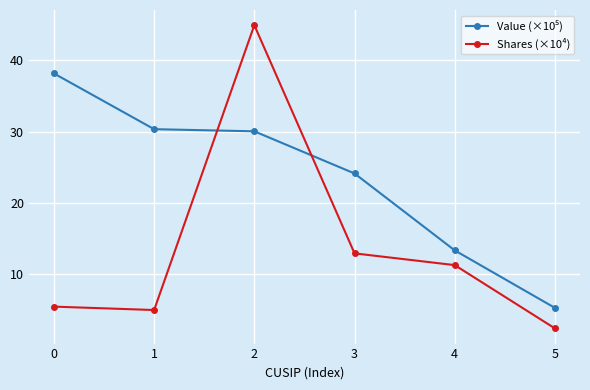

The value of Shares (×10⁴) at 2 is 45.0. True or false?

True